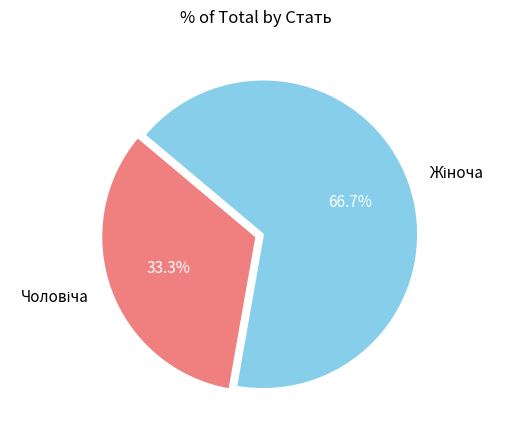

Is there any slice that represents more than half of the pie?

Yes